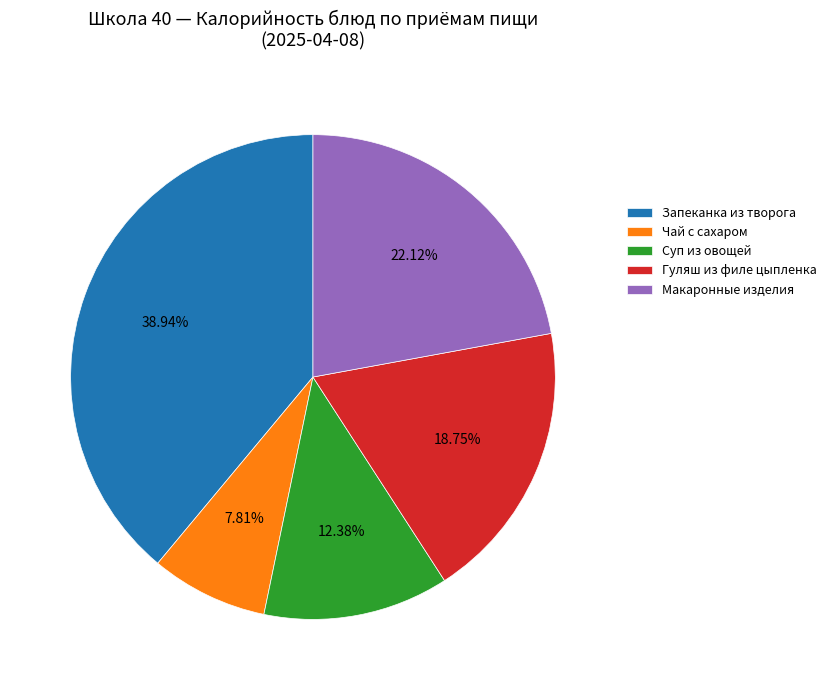

To the nearest percent, what is the average slice percentage?

20%